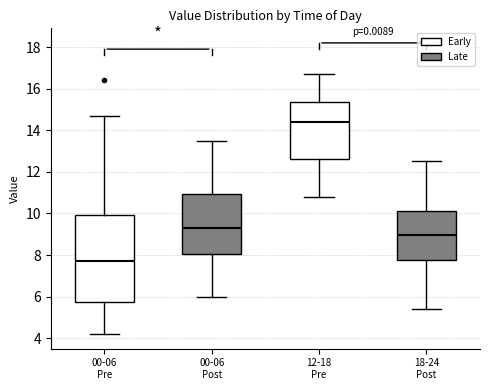

Reading left to right, read every box against the y-axis: the position of its median line, the range the box covers, and the ends of its whiskers. The values are not printed on the chart, so give them approximately, as read against the axis.

00-06 Pre: median 7.8, box 5.8 to 10.0, whiskers 4.2 to 14.8
00-06 Post: median 9.4, box 8.0 to 11.0, whiskers 6.0 to 13.6
12-18 Pre: median 14.4, box 12.6 to 15.4, whiskers 10.8 to 16.8
18-24 Post: median 9.0, box 7.8 to 10.2, whiskers 5.4 to 12.6